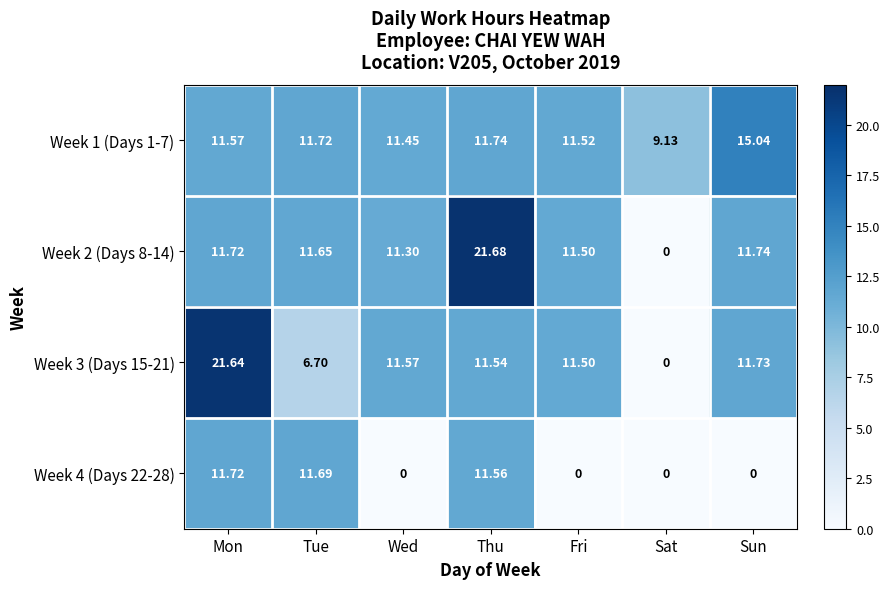

Which category has the lowest value in the Week 1 (Days 1-7) series?

Sat